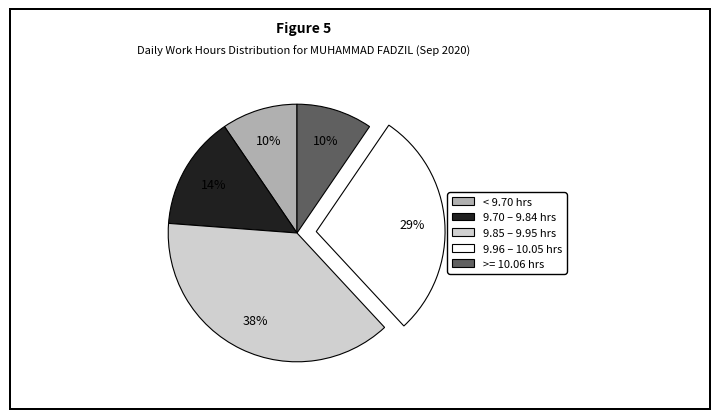

Is there a majority slice in this chart?

No